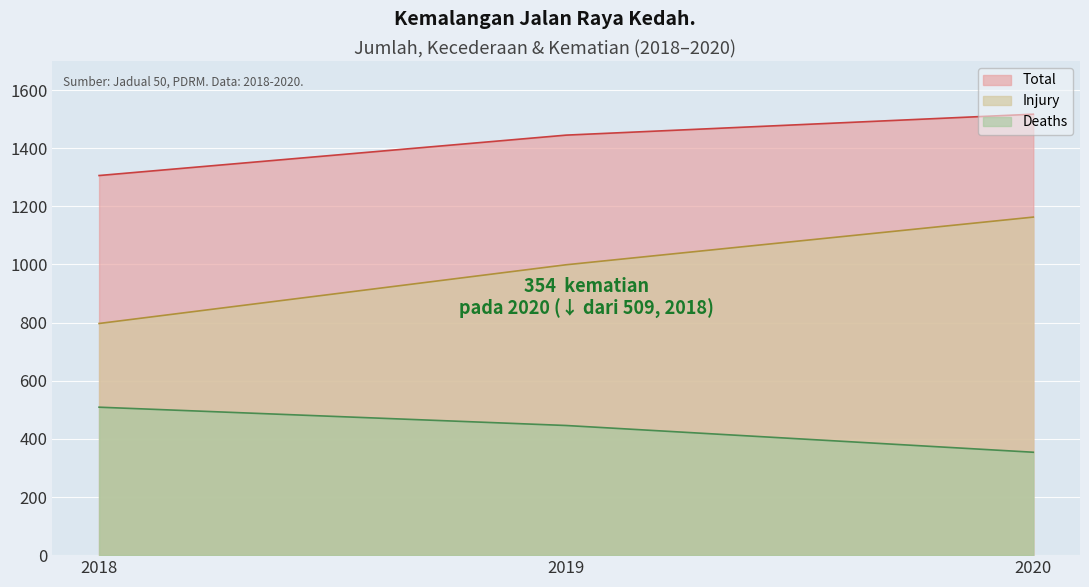

Which has a higher value, 2019 or 2018?

2019